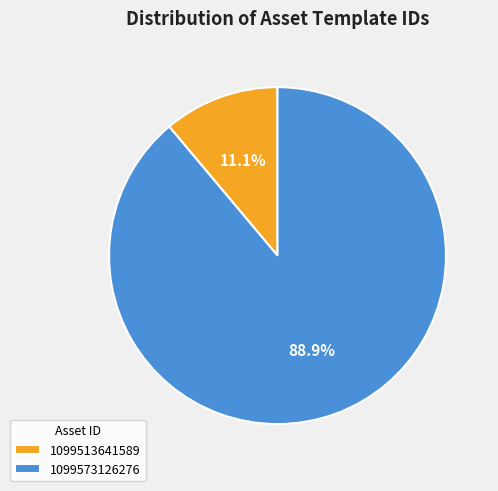

What is the ratio of the value at 1099573126276 to the value at 1099513641589?

8.0